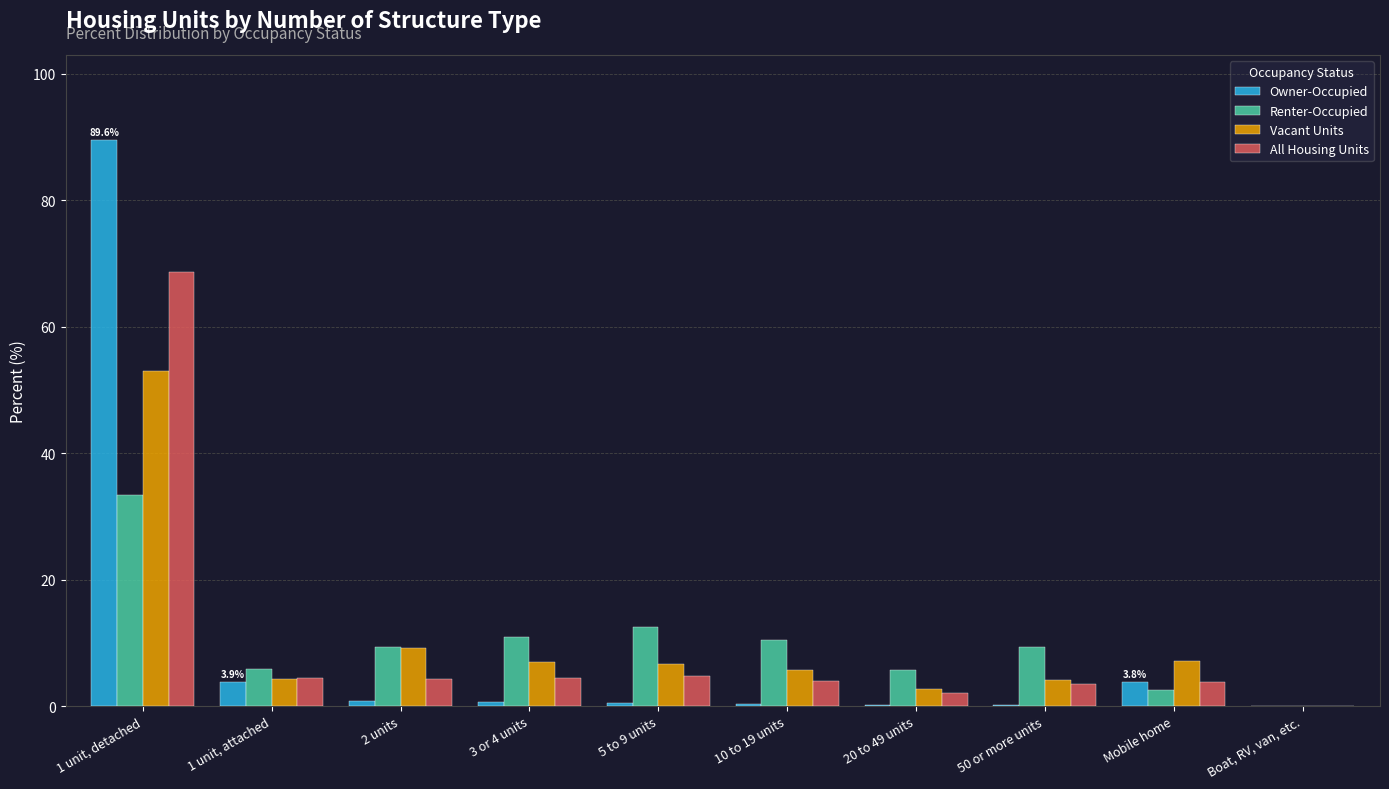

At which label does All Housing Units reach its peak?

1 unit, detached